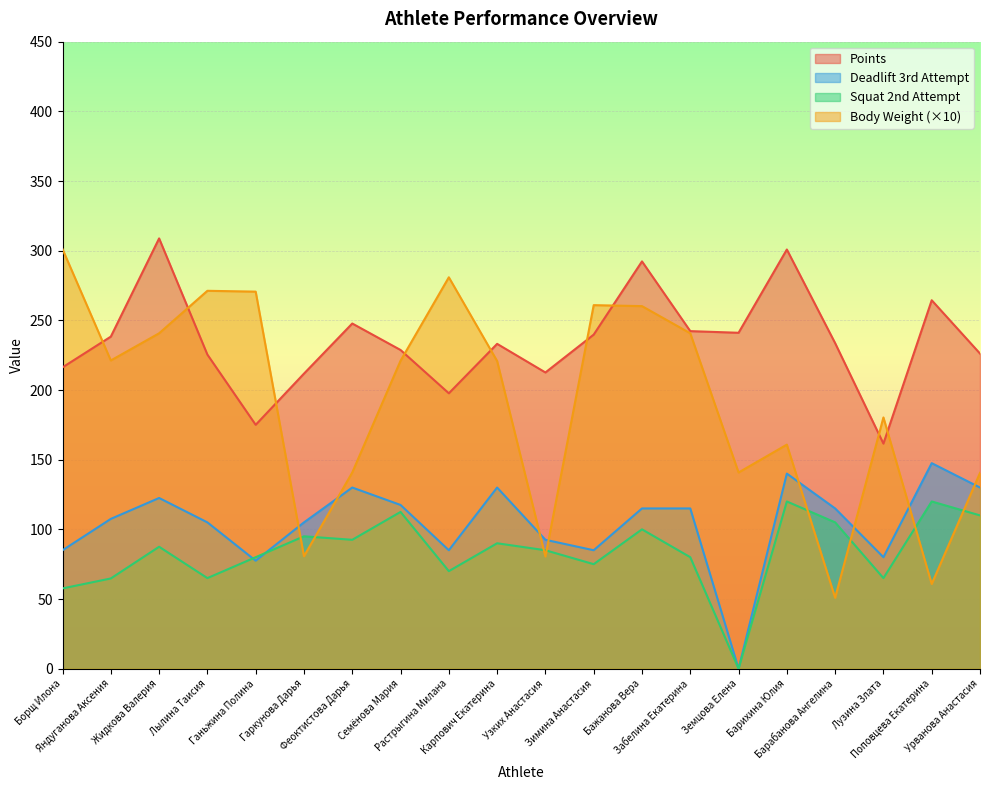

How many times do weight and points cross each other?

9